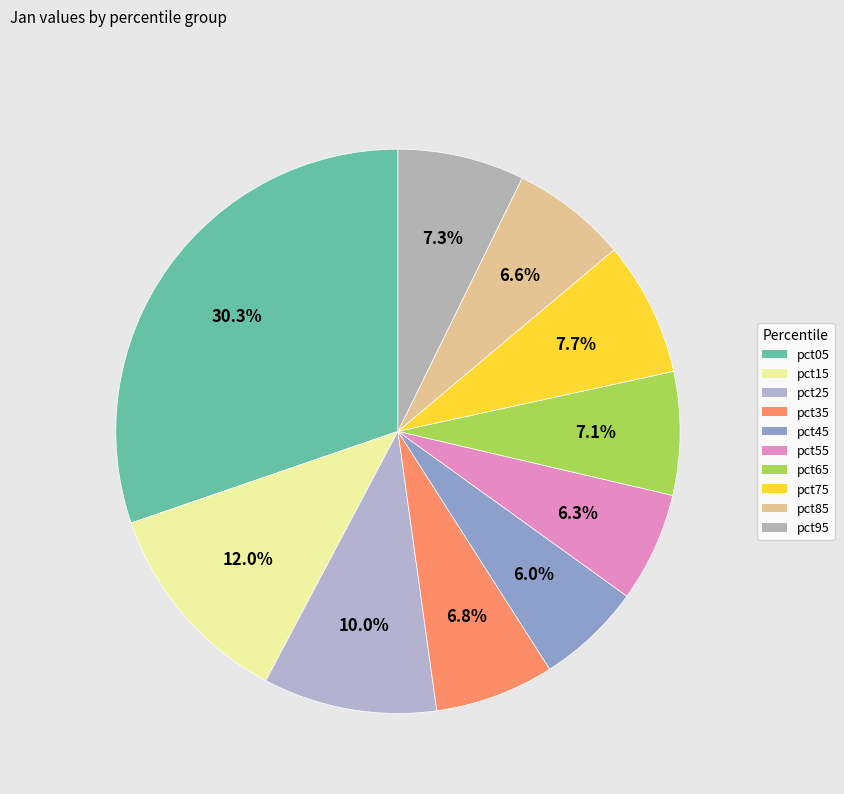

Does pct25 account for over 50% of the chart?

No